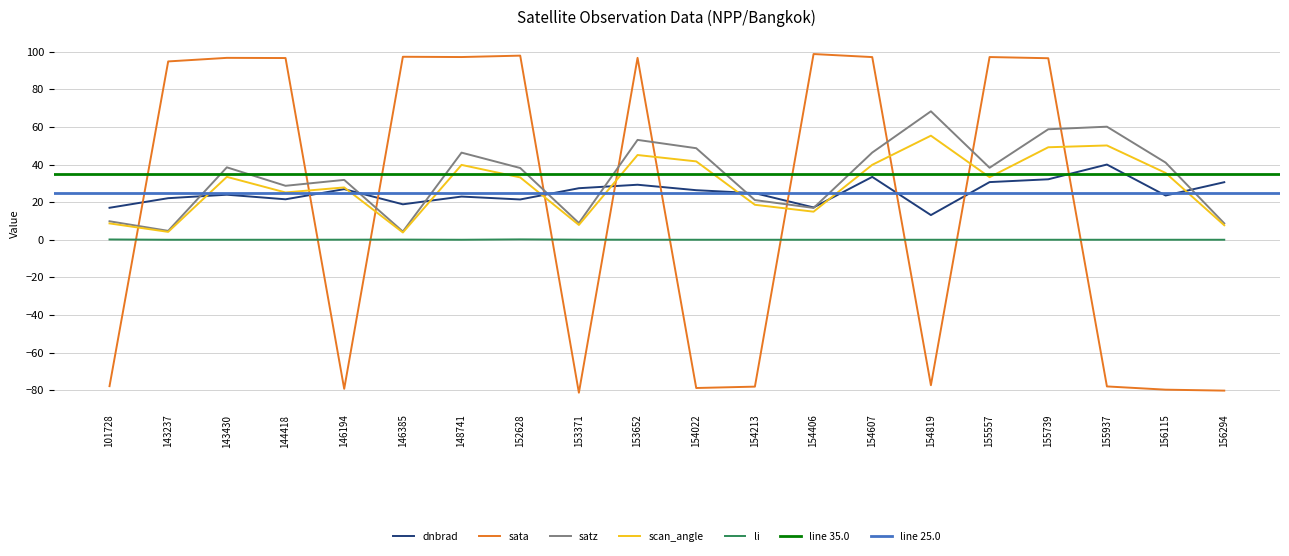

True or false: dnbrad and sata cross at least once.

True